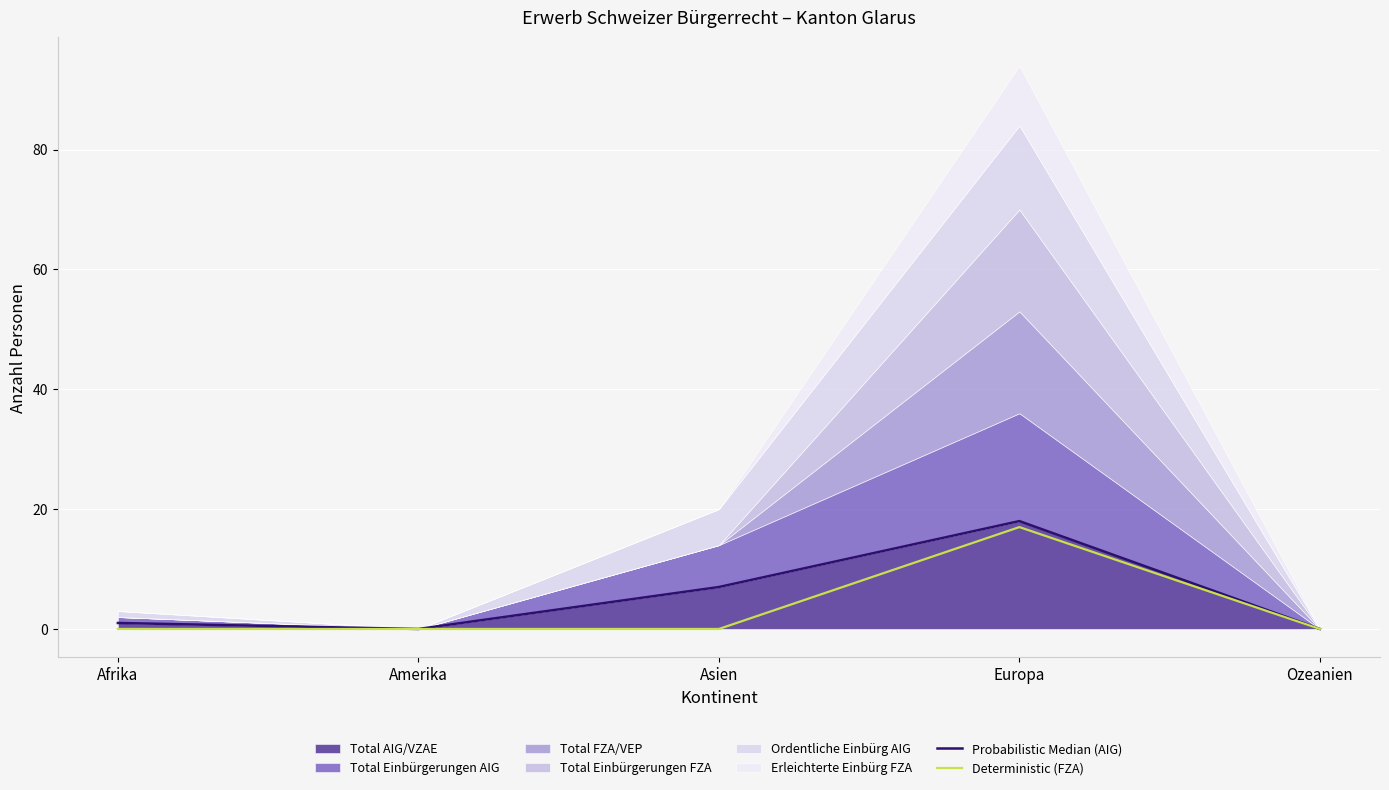

At which category is the sum across all series the highest?

Europa